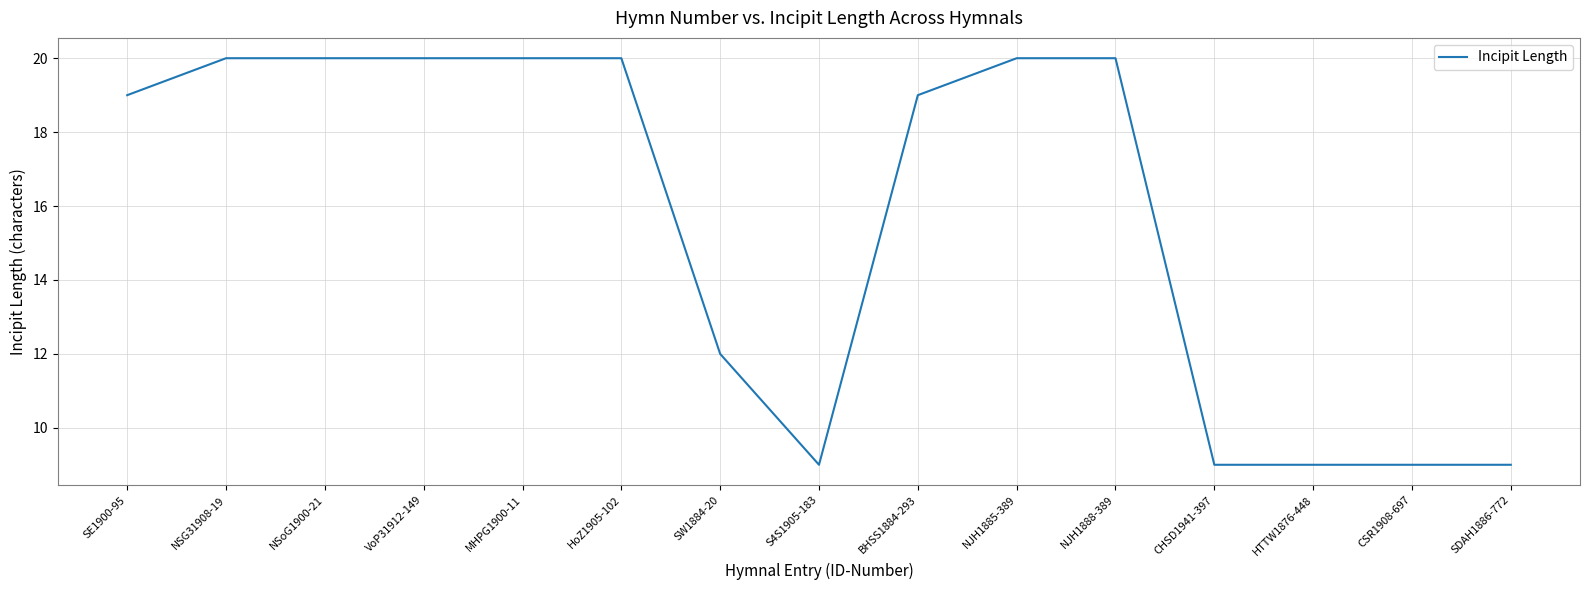

What is the difference between the maximum and minimum values?

11